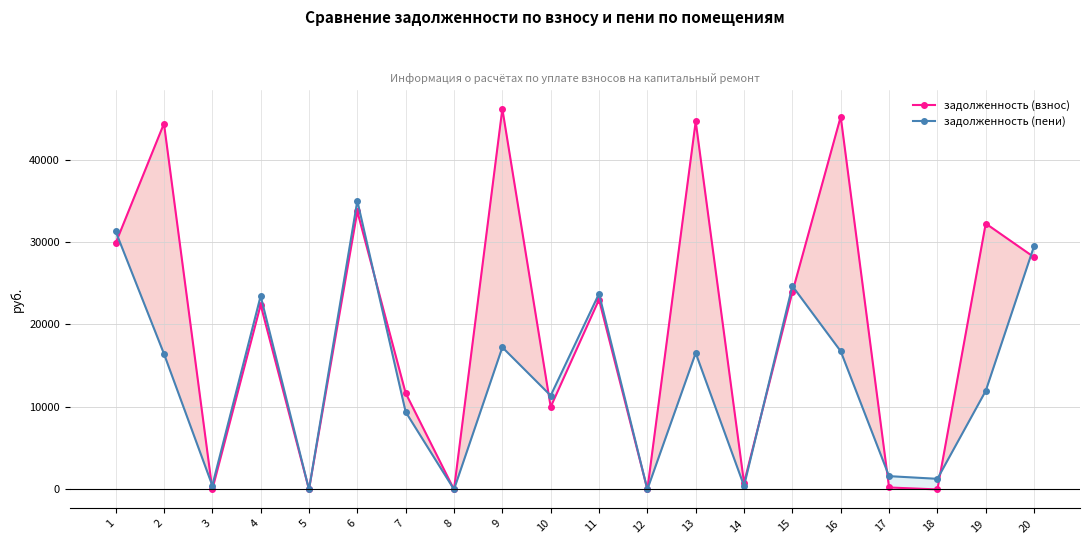

At which label does задолженность (взнос) reach its minimum?

3